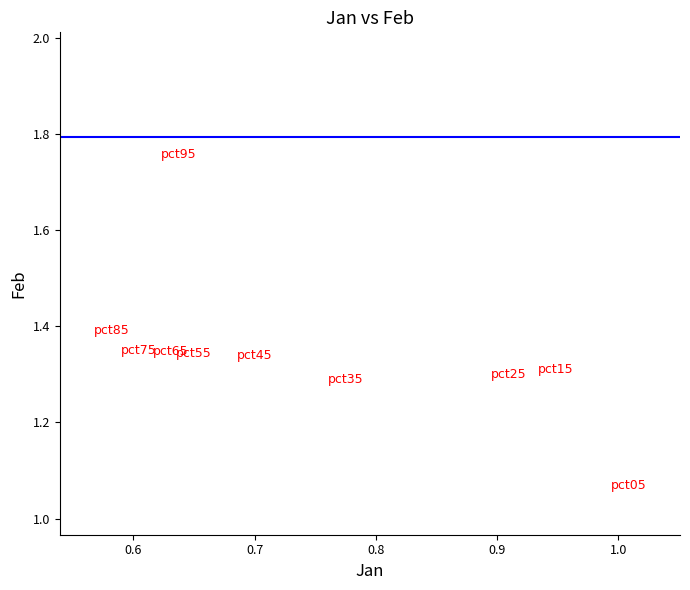

What is the range of Y values (max minus min)?

0.7